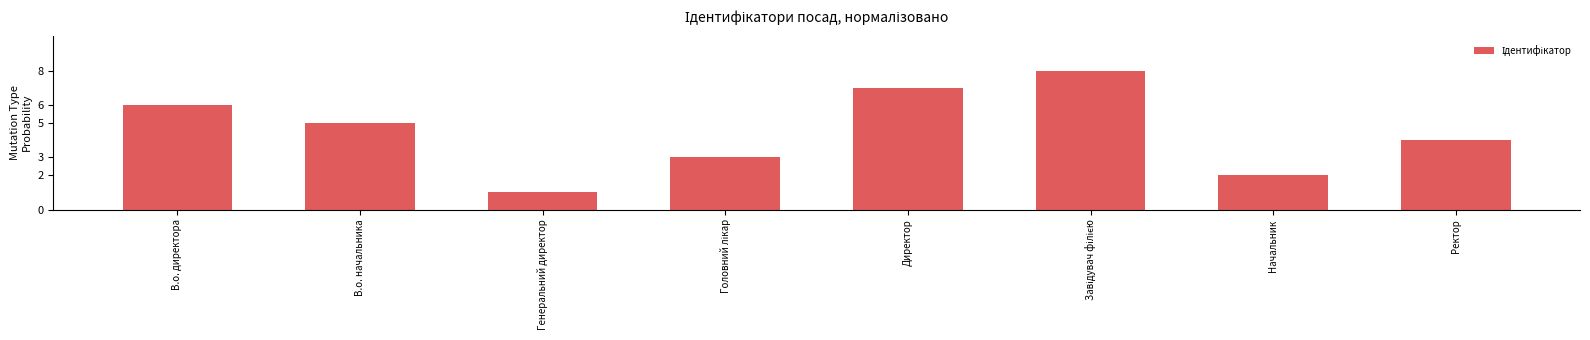

Reading left to right, list all the values displayed in this chart.

6	5	1	3	7	8	2	4